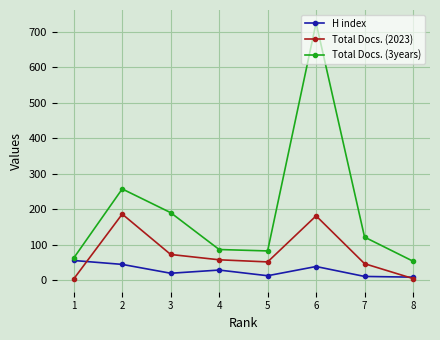

True or false: Total Docs. (3years) and Total Docs. (2023) cross at least once.

False